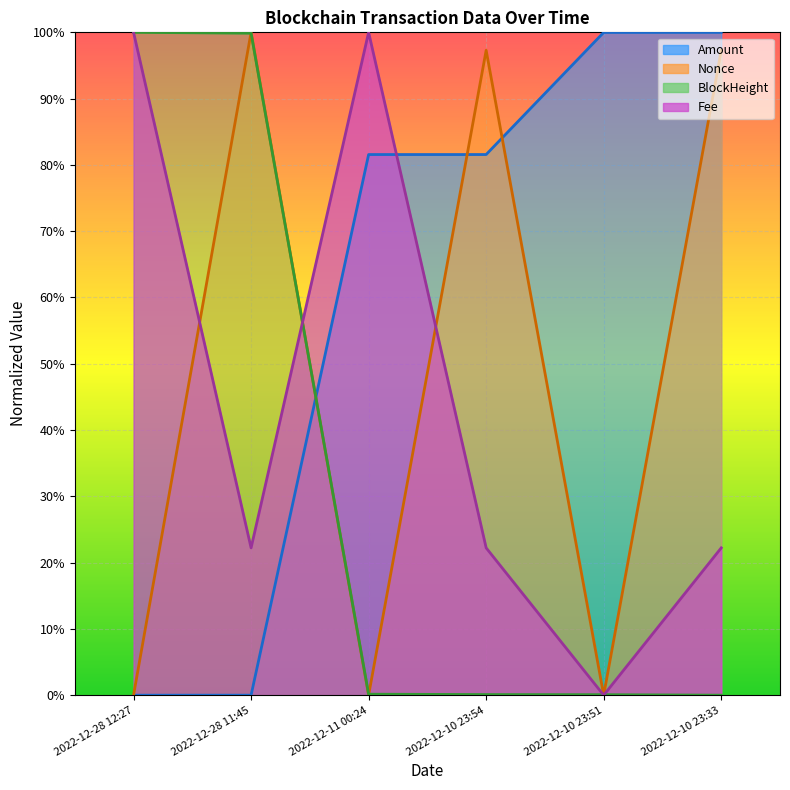

What is the label of the 2nd point from the right?

2022-12-10 23:51